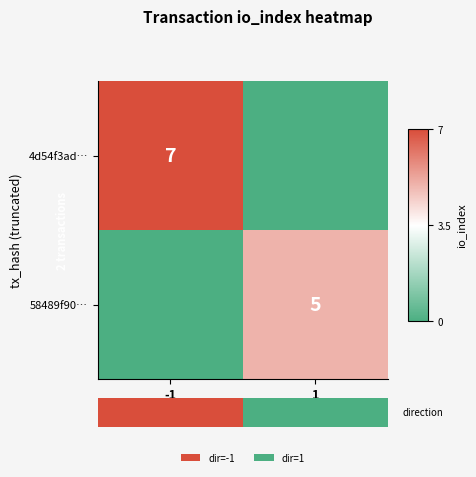

Is the value of 4d54f3ad… at -1 greater than the value of 58489f90… at 1?

Yes